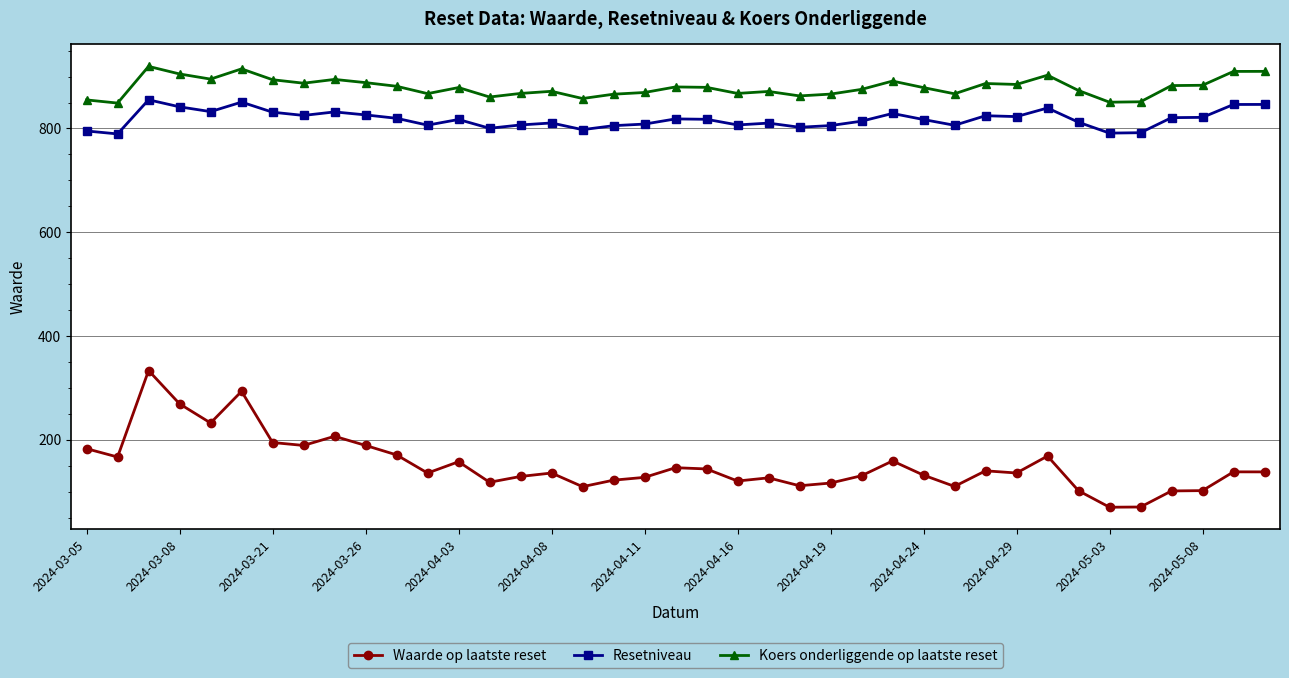

What is the sum of all Koers onderliggende op laatste reset values?

34296.0